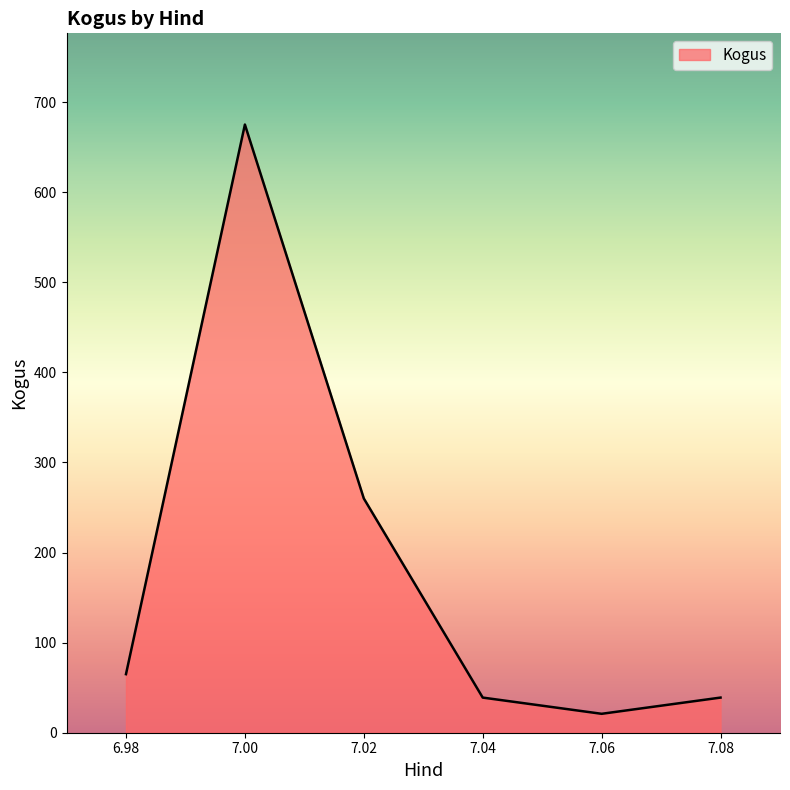

What is the difference between the maximum and minimum values?

654